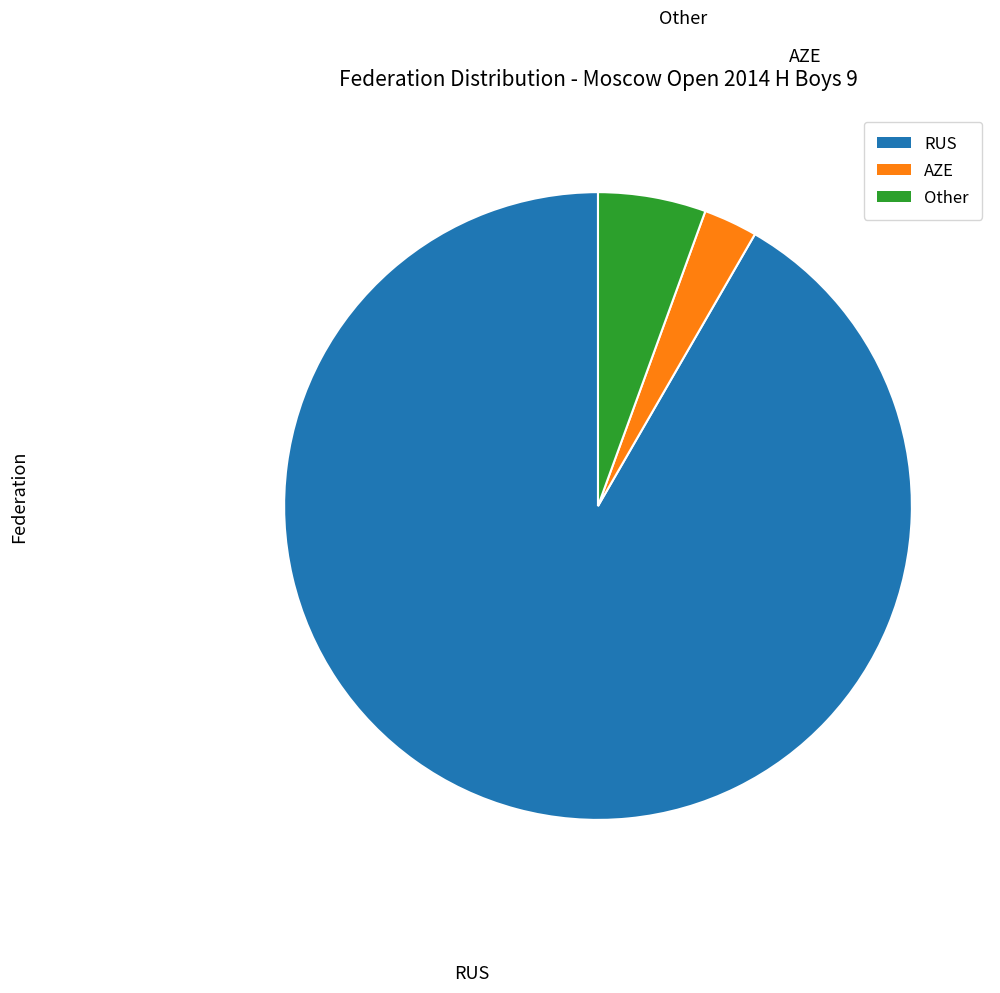

Is RUS the majority of the pie?

Yes